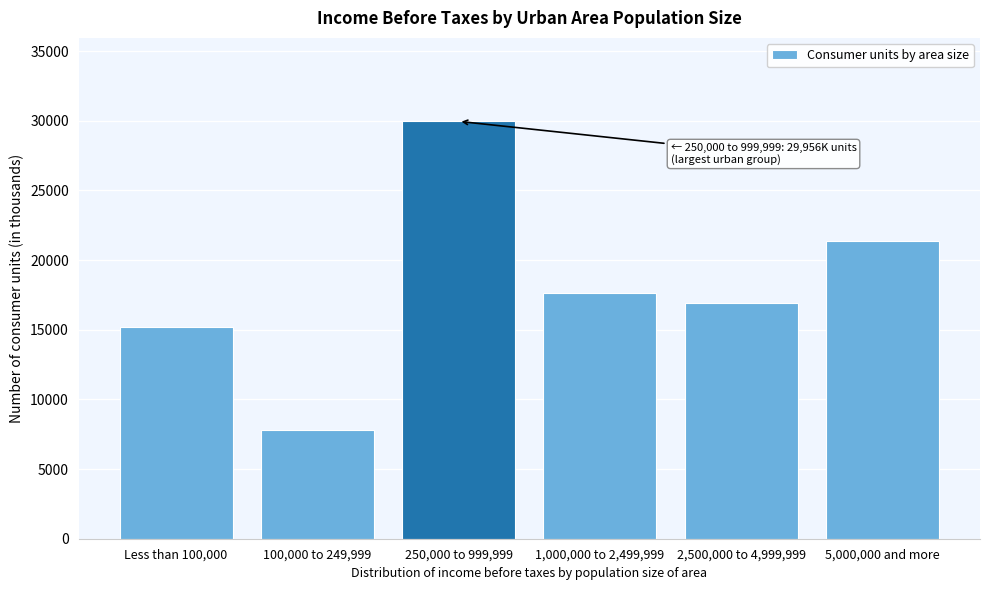

Reading left to right, list all the values displayed in this chart.

Less than 100,000=15209	100,000 to 249,999=7818	250,000 to 999,999=29956	1,000,000 to 2,499,999=17653	2,500,000 to 4,999,999=16932	5,000,000 and more=21403